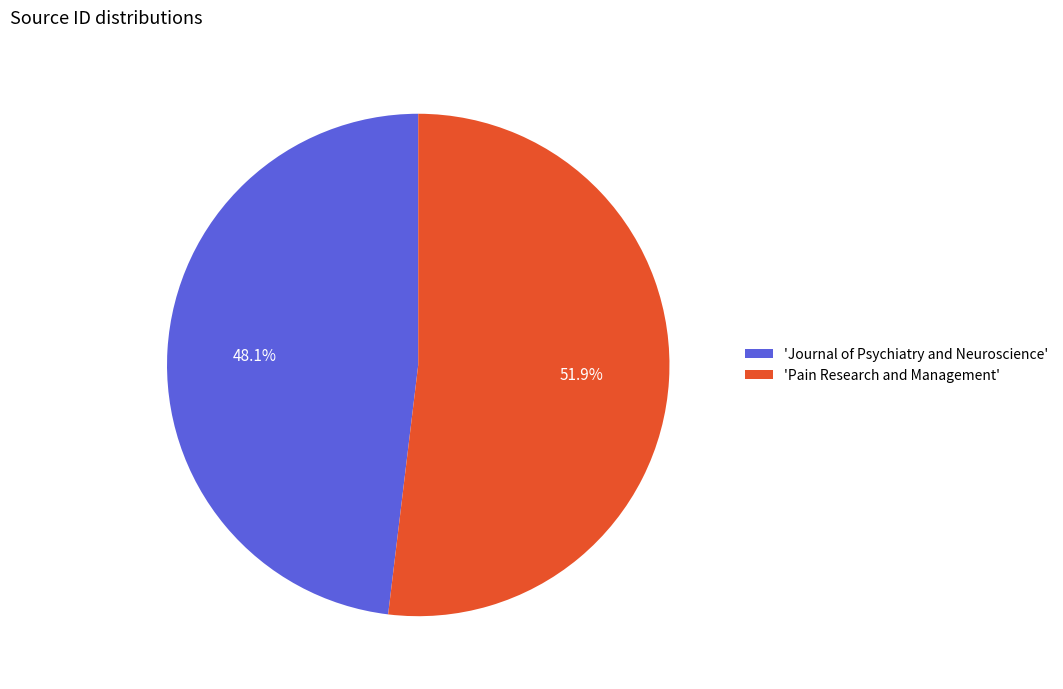

How many slices are in this pie chart?

2